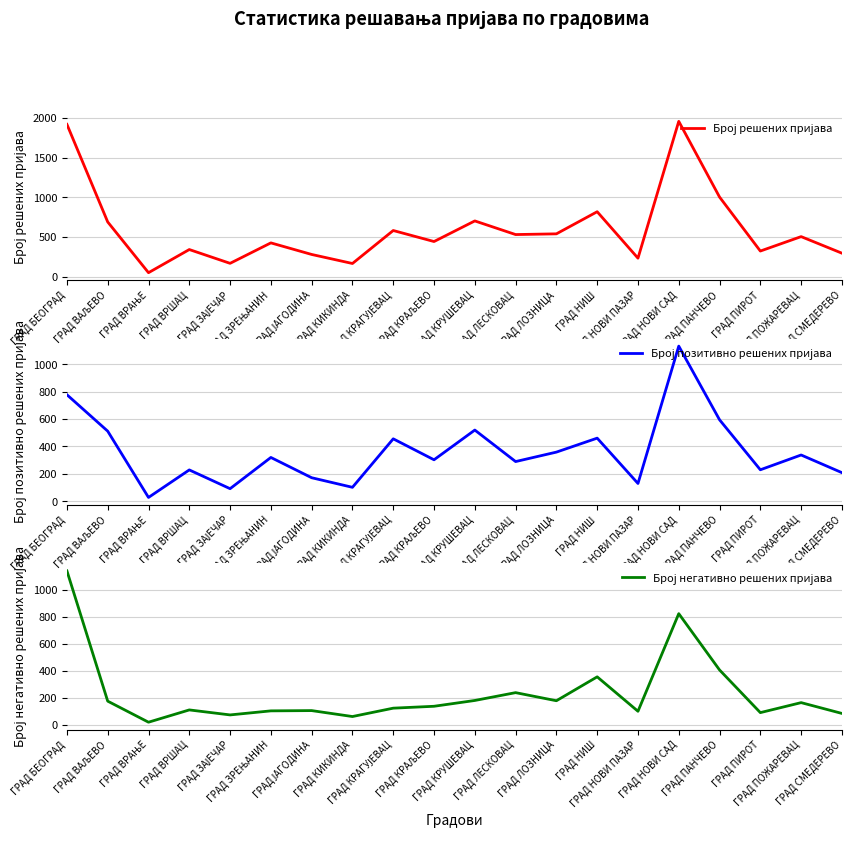

Reading right to left, extract all data points from this chart.

Број решених пријава: ГРАД СМЕДЕРЕВО=296	ГРАД ПОЖАРЕВАЦ=505	ГРАД ПИРОТ=323	ГРАД ПАНЧЕВО=1004	ГРАД НОВИ САД=1959	ГРАД НОВИ ПАЗАР=233	ГРАД НИШ=819	ГРАД ЛОЗНИЦА=540	ГРАД ЛЕСКОВАЦ=531	ГРАД КРУШЕВАЦ=703	ГРАД КРАЉЕВО=443	ГРАД КРАГУЈЕВАЦ=582	ГРАД КИКИНДА=166	ГРАД ЈАГОДИНА=280	ГРАД ЗРЕЊАНИН=426	ГРАД ЗАЈЕЧАР=168	ГРАД ВРШАЦ=342	ГРАД ВРАЊЕ=50	ГРАД ВАЉЕВО=690	ГРАД БЕОГРАД=1921
Број позитивно решених пријава: ГРАД СМЕДЕРЕВО=209	ГРАД ПОЖАРЕВАЦ=338	ГРАД ПИРОТ=230	ГРАД ПАНЧЕВО=595	ГРАД НОВИ САД=1133	ГРАД НОВИ ПАЗАР=130	ГРАД НИШ=461	ГРАД ЛОЗНИЦА=359	ГРАД ЛЕСКОВАЦ=290	ГРАД КРУШЕВАЦ=520	ГРАД КРАЉЕВО=303	ГРАД КРАГУЈЕВАЦ=456	ГРАД КИКИНДА=102	ГРАД ЈАГОДИНА=172	ГРАД ЗРЕЊАНИН=320	ГРАД ЗАЈЕЧАР=92	ГРАД ВРШАЦ=229	ГРАД ВРАЊЕ=28	ГРАД ВАЉЕВО=512	ГРАД БЕОГРАД=778
Број негативно решених пријава: ГРАД СМЕДЕРЕВО=87	ГРАД ПОЖАРЕВАЦ=167	ГРАД ПИРОТ=93	ГРАД ПАНЧЕВО=409	ГРАД НОВИ САД=826	ГРАД НОВИ ПАЗАР=103	ГРАД НИШ=358	ГРАД ЛОЗНИЦА=181	ГРАД ЛЕСКОВАЦ=241	ГРАД КРУШЕВАЦ=183	ГРАД КРАЉЕВО=140	ГРАД КРАГУЈЕВАЦ=126	ГРАД КИКИНДА=64	ГРАД ЈАГОДИНА=108	ГРАД ЗРЕЊАНИН=106	ГРАД ЗАЈЕЧАР=76	ГРАД ВРШАЦ=113	ГРАД ВРАЊЕ=22	ГРАД ВАЉЕВО=178	ГРАД БЕОГРАД=1143